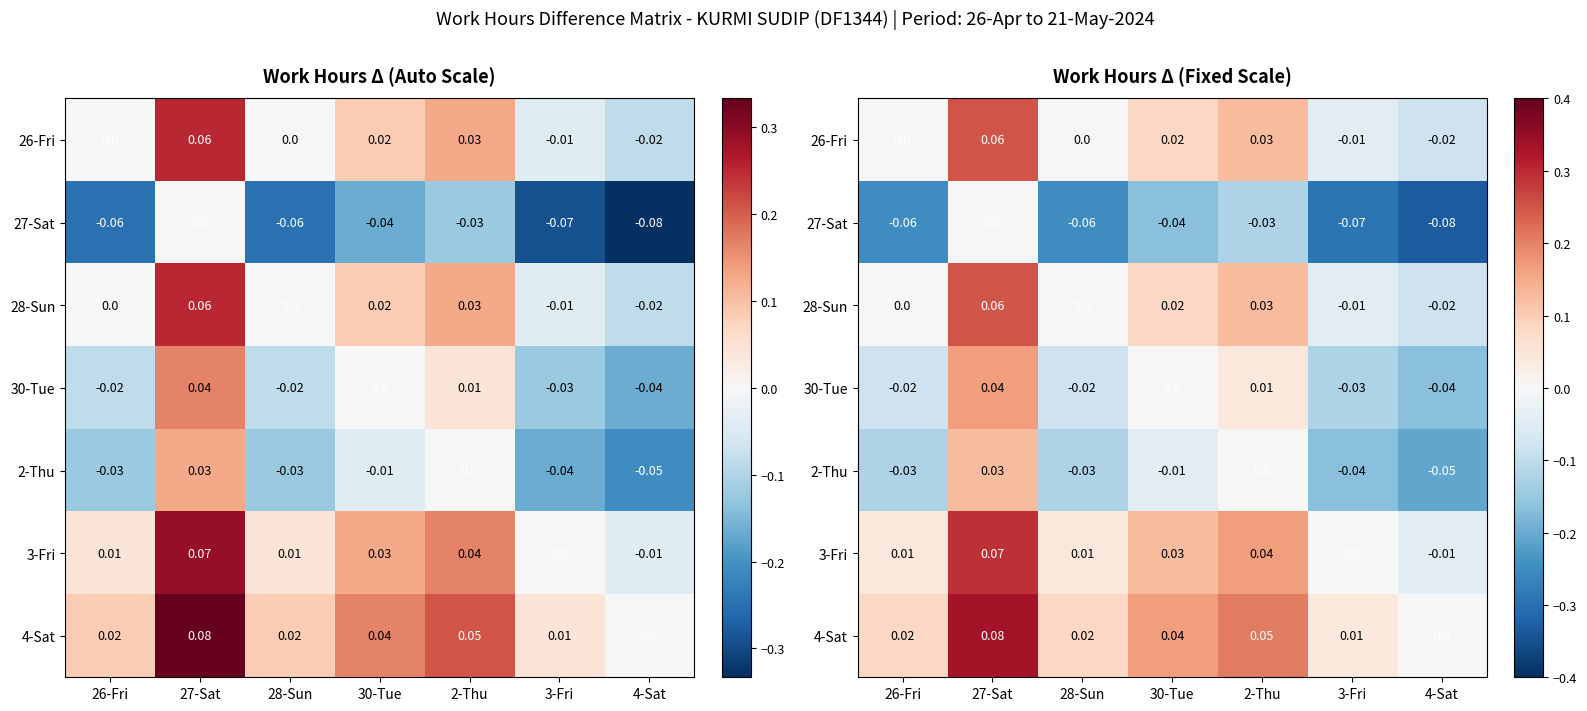

How many values in 28-Sun are above zero?

3